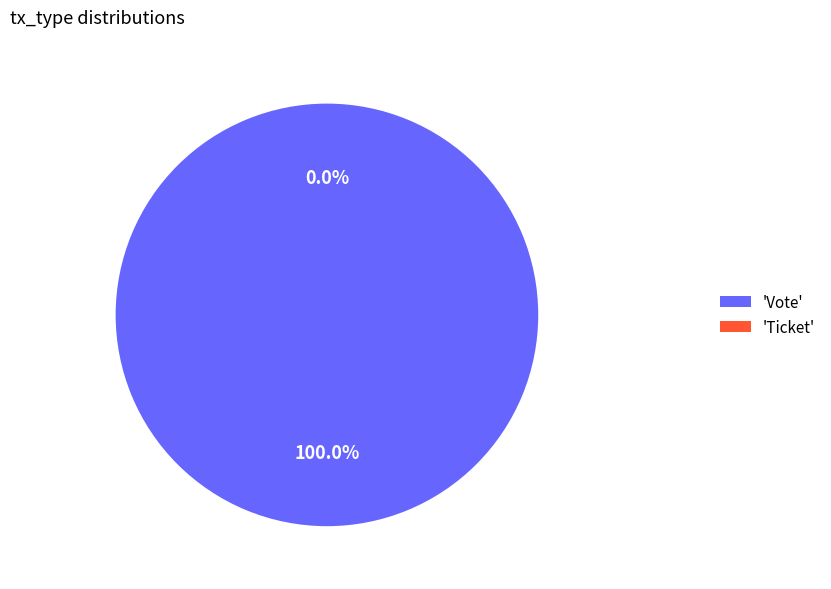

What is the change in value from Vote to Ticket?

-1